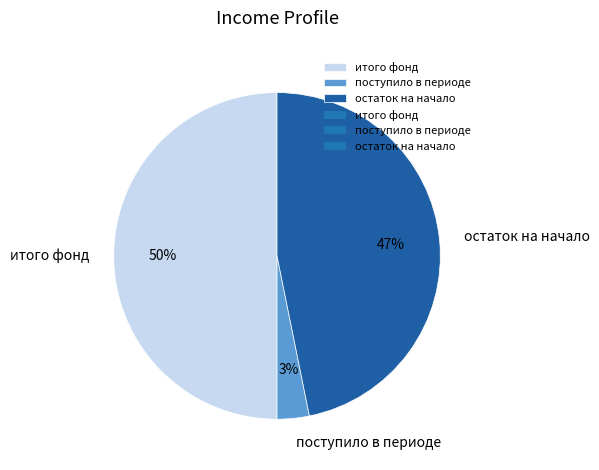

To the nearest percent, what is the difference between the largest and smallest slice percentages?

47%